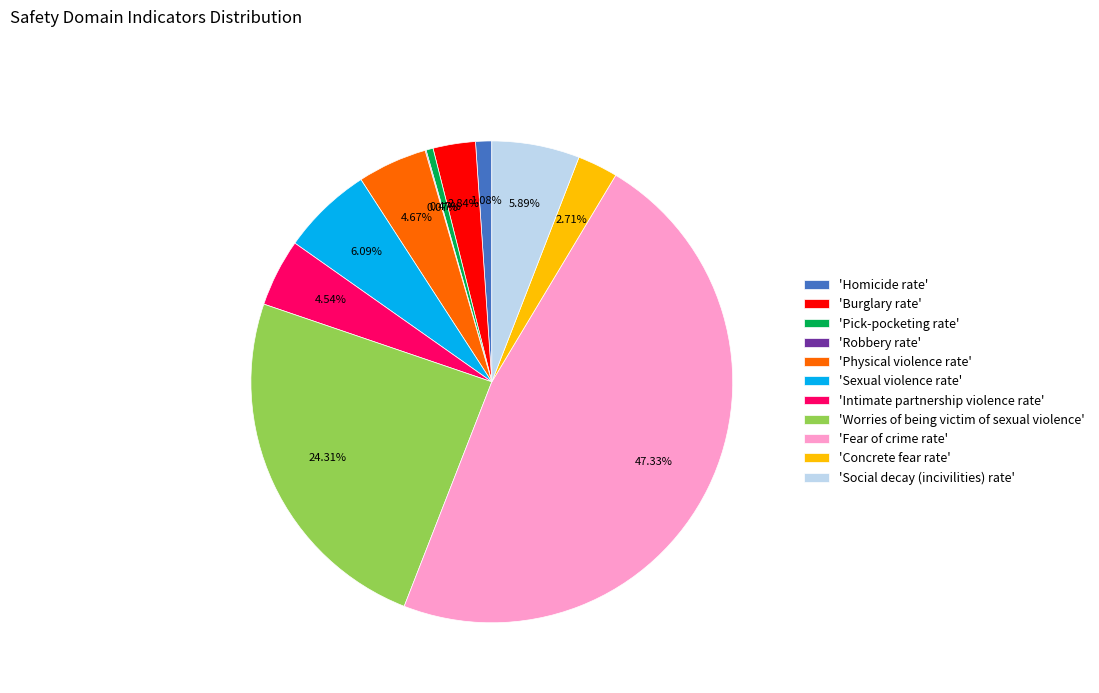

Which slice is the largest?

'Fear of crime rate'